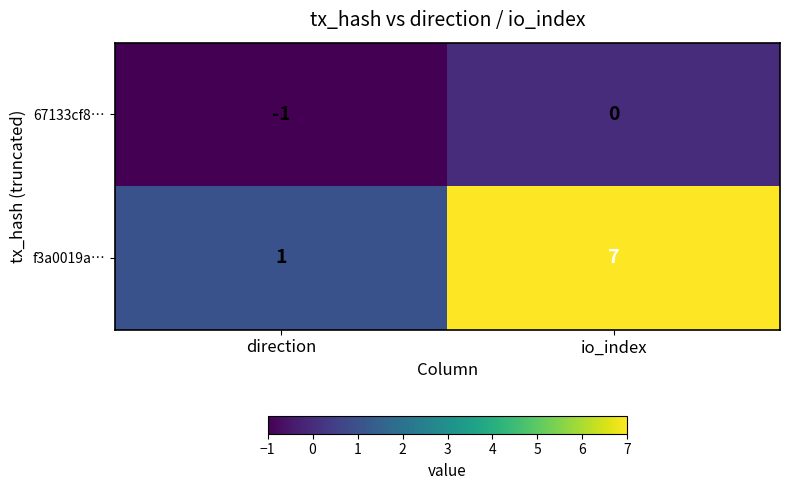

What is the average value of the f3a0019a… series?

4